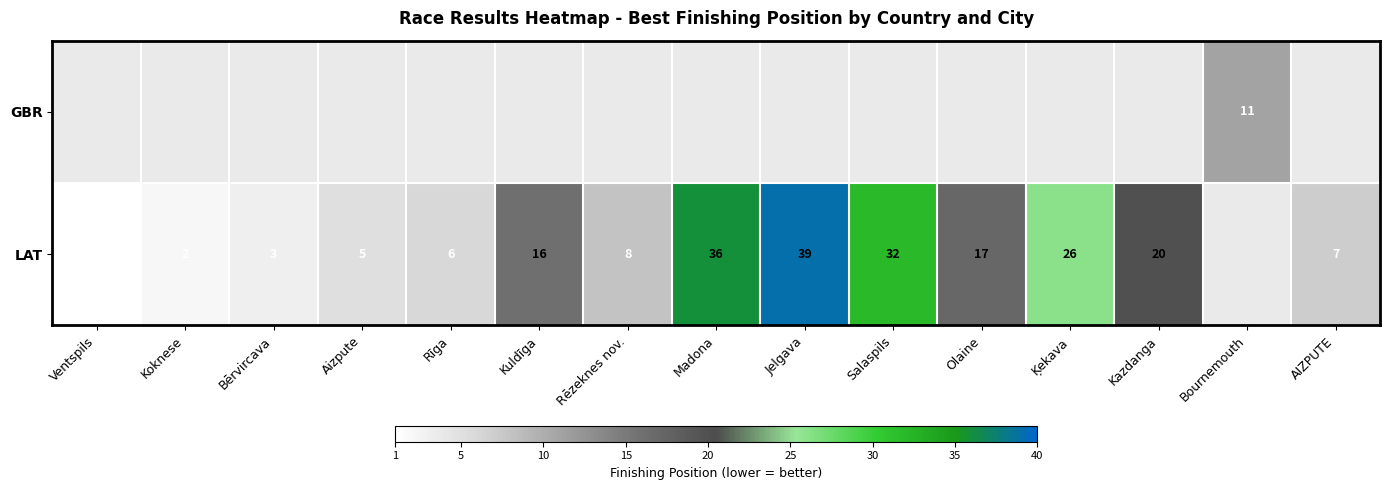

What is the greatest value displayed?

39.0